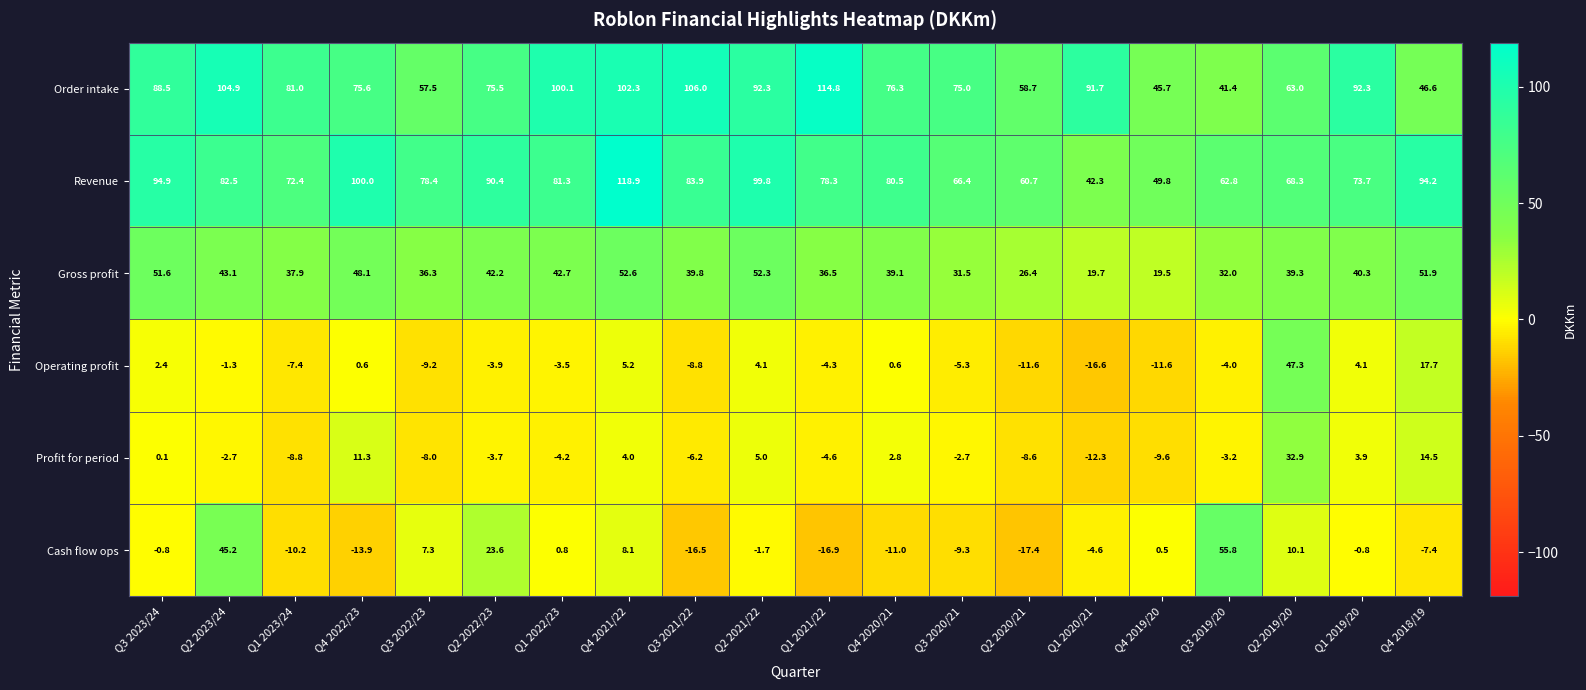

Between Q4 2022/23 and Q2 2019/20, which series saw the biggest shift?

Operating profit